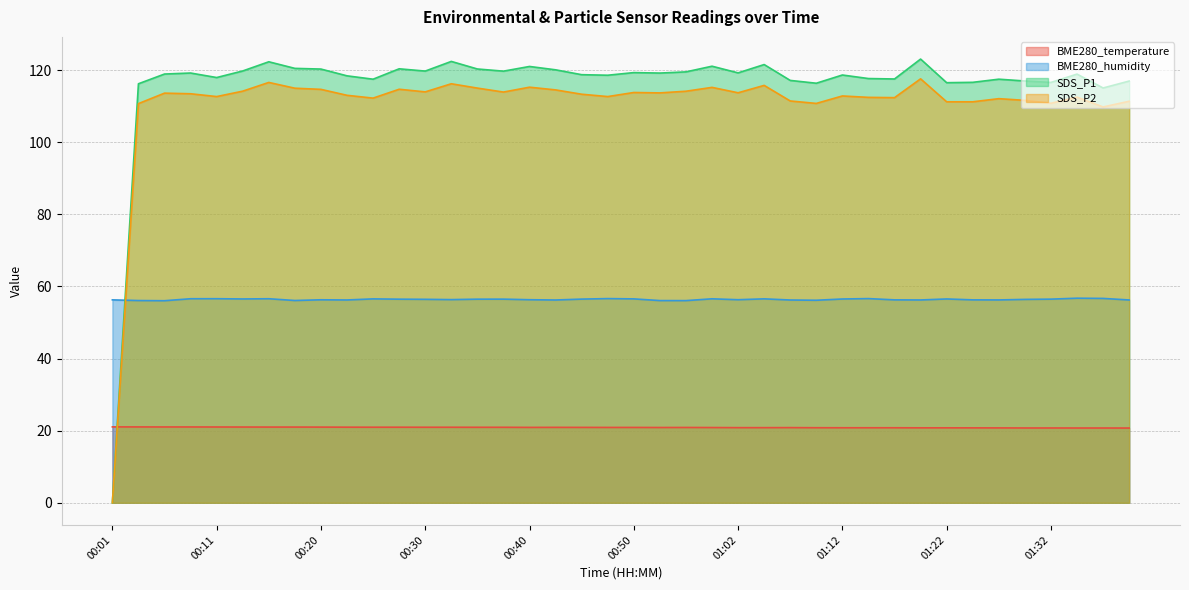

The value of BME280_humidity at 01:37 is 87.0. True or false?

False